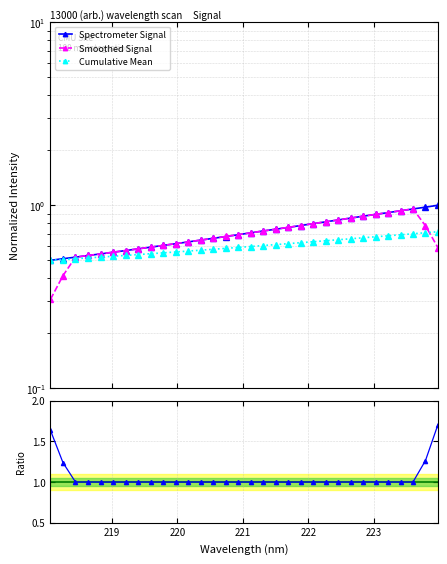

How many distinct data groups are displayed?

4